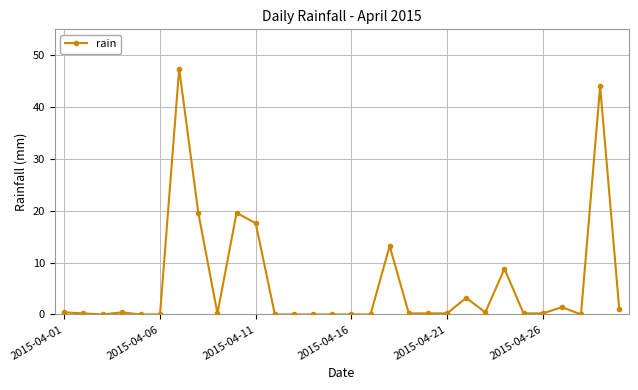

What is the maximum value shown in the chart?

47.4